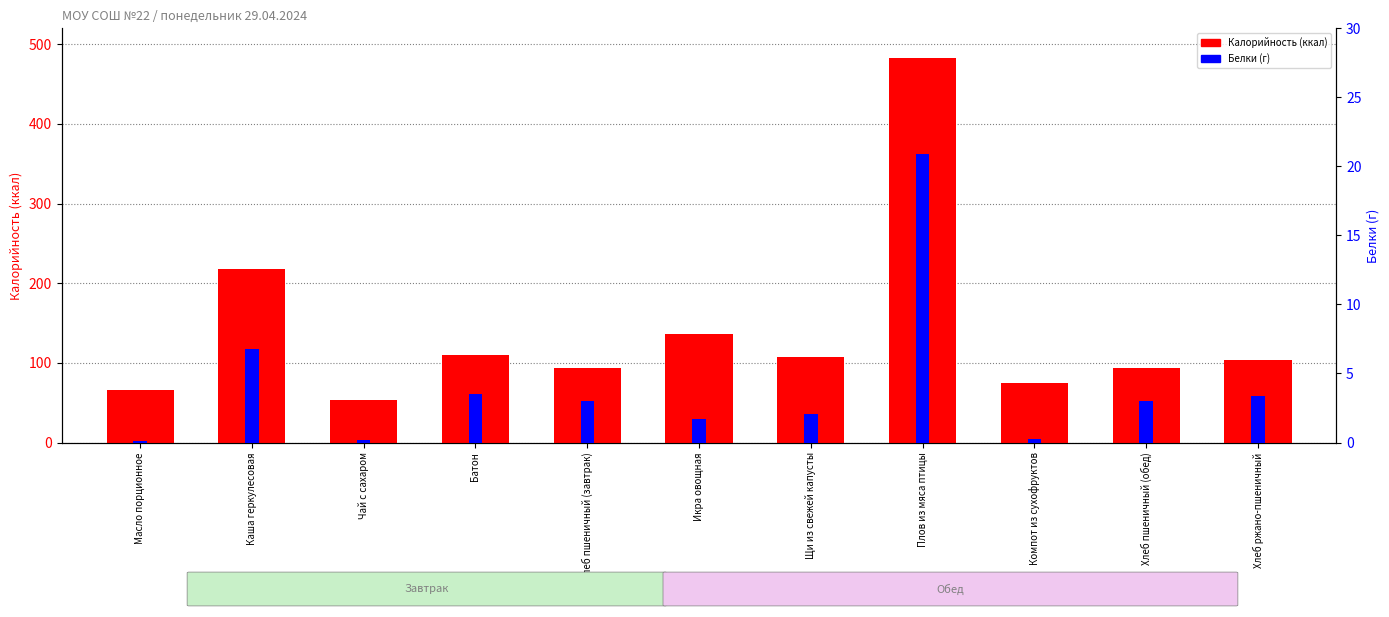

Which series has the widest spread of values?

Калорийность